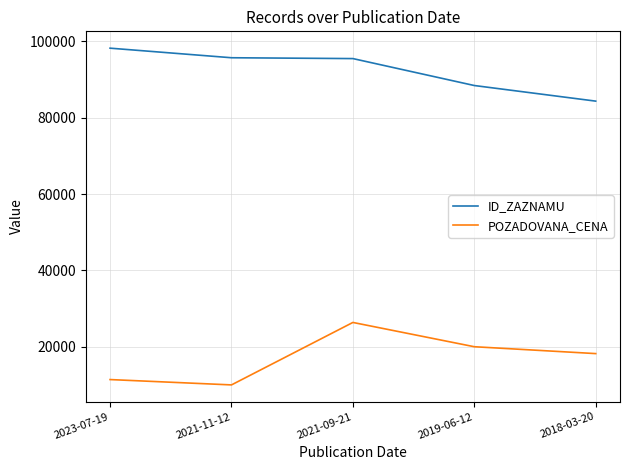

In POZADOVANA_CENA, how many points are higher than both neighbors (excluding endpoints)?

1